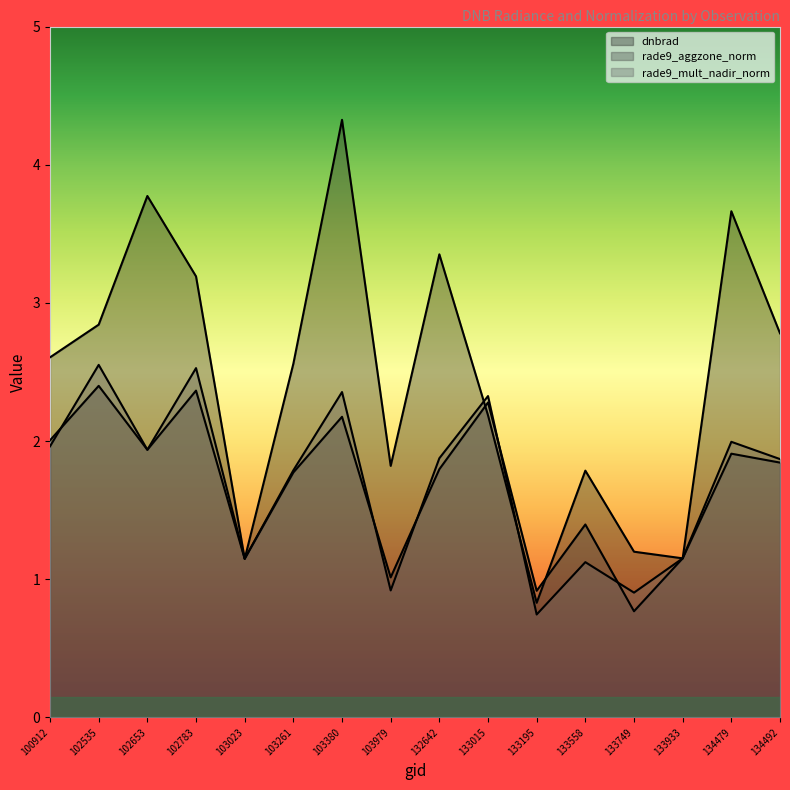

How many intersections are there between dnbrad and rade9_mult_nadir_norm?

4